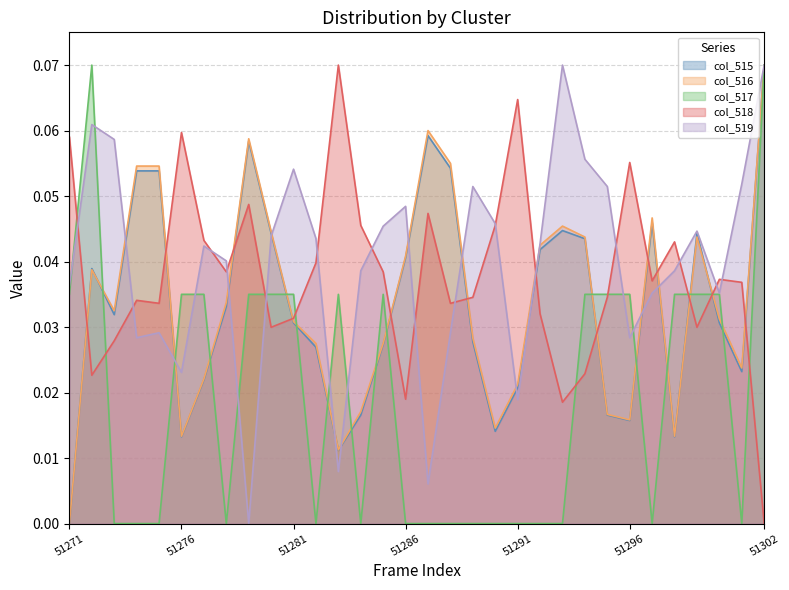

Which series has the largest total across all categories?

col_519